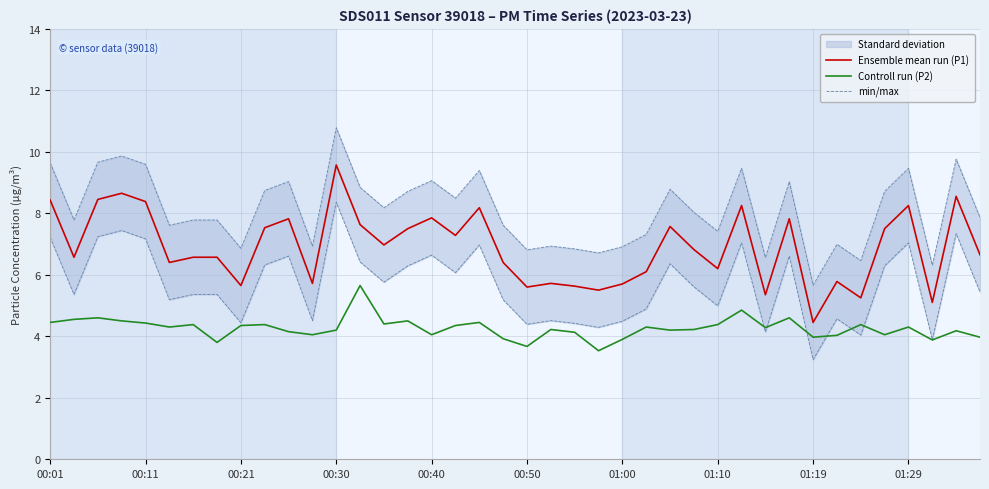

What is the difference between the min/max values at 23 and 31?

2.3